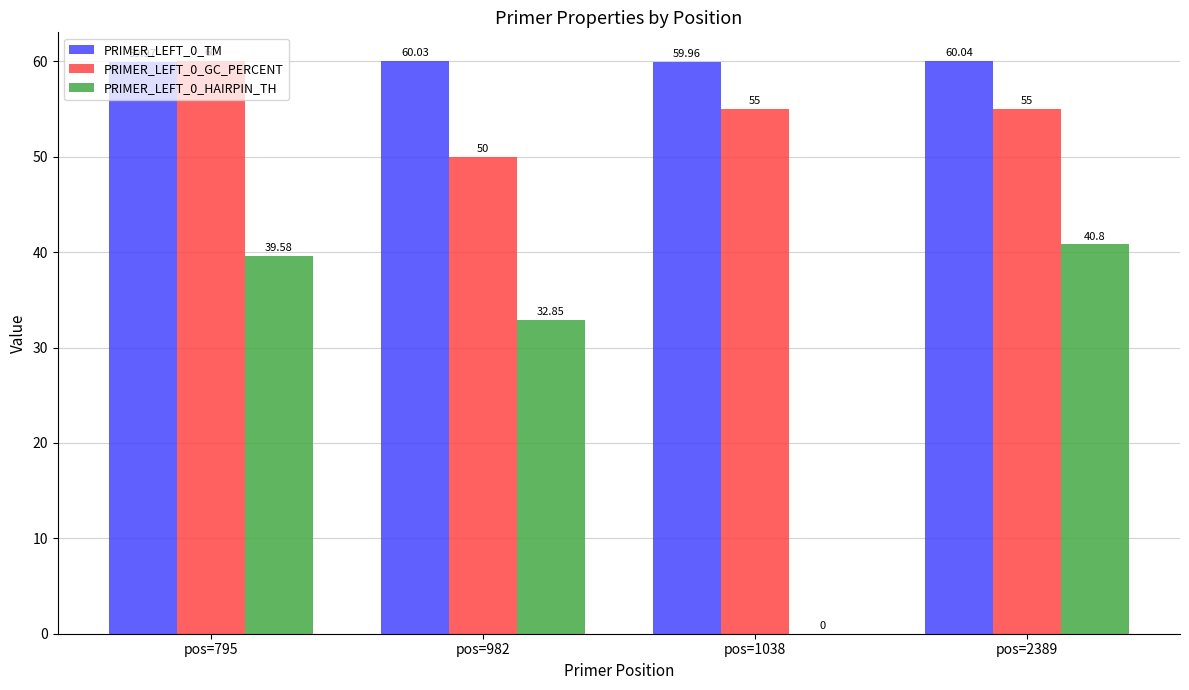

How many groups of bars are there?

4